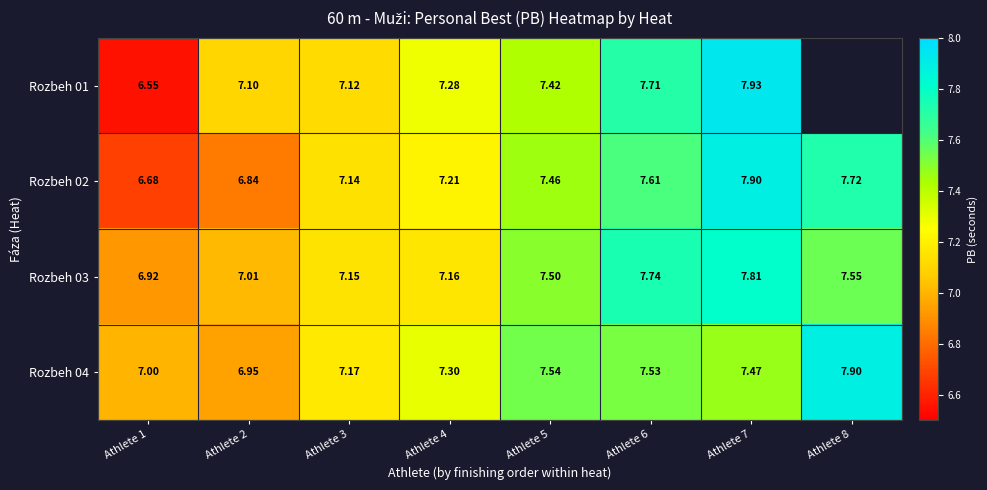

What is the spread (max minus min) of values at Athlete 4?

0.1